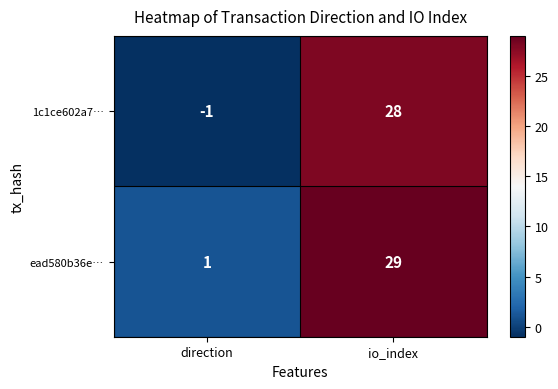

List the series in order of their overall mean, lowest first.

1c1ce602a7…, ead580b36e…